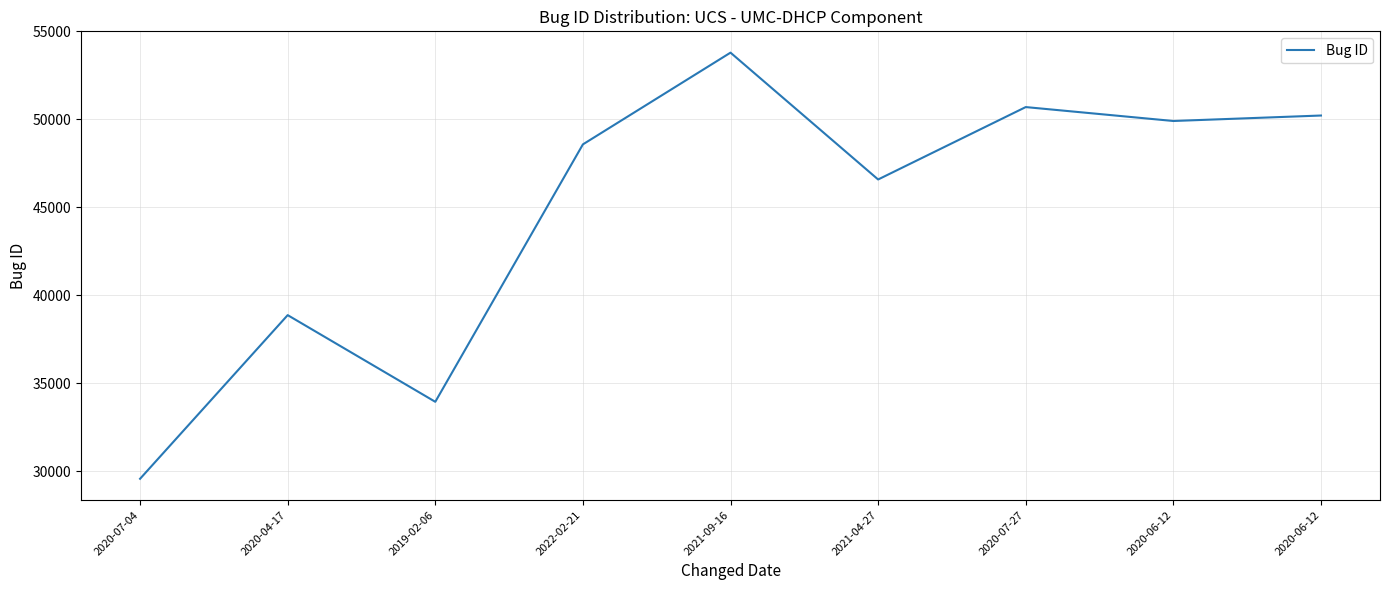

Reading left to right, list all the values displayed in this chart.

2020-07-04=29578	2020-04-17=38879	2019-02-06=33953	2022-02-21=48584	2021-09-16=53798	2021-04-27=46589	2020-07-27=50704	2020-06-12=49913	2020-06-12=50224